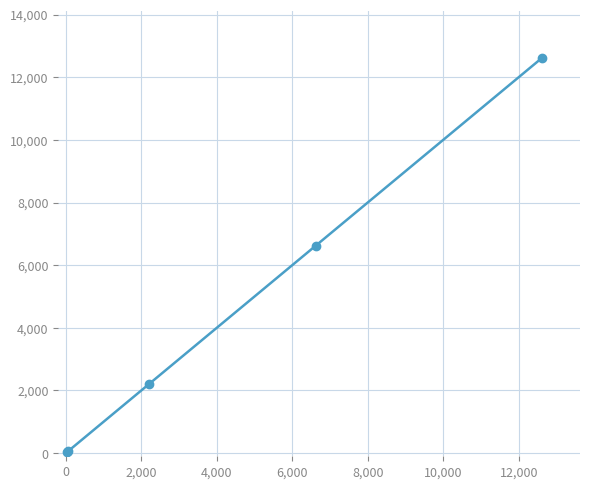

Count the number of categories in the chart.

5